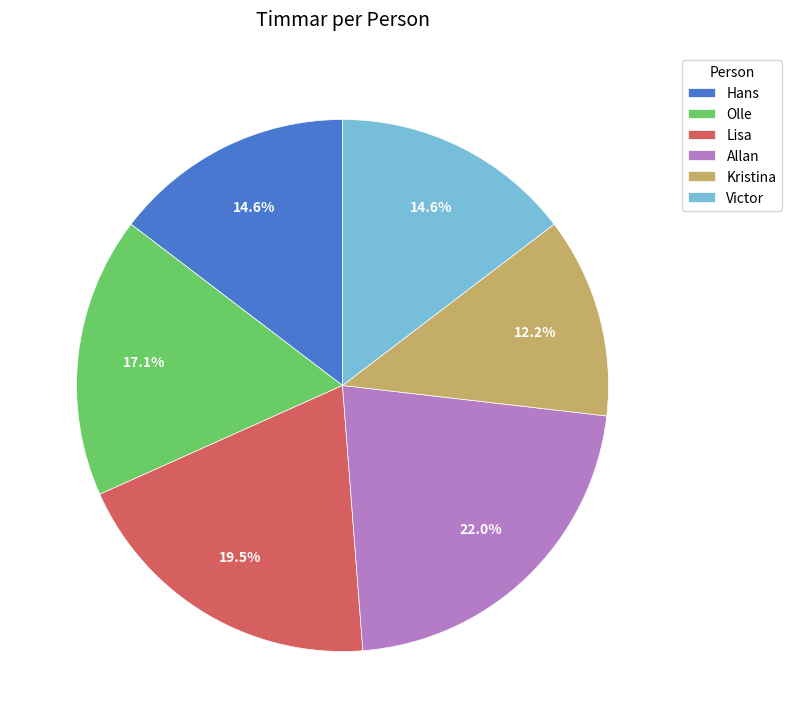

Approximately how many times larger is the value at Hans compared to Victor?

1.0